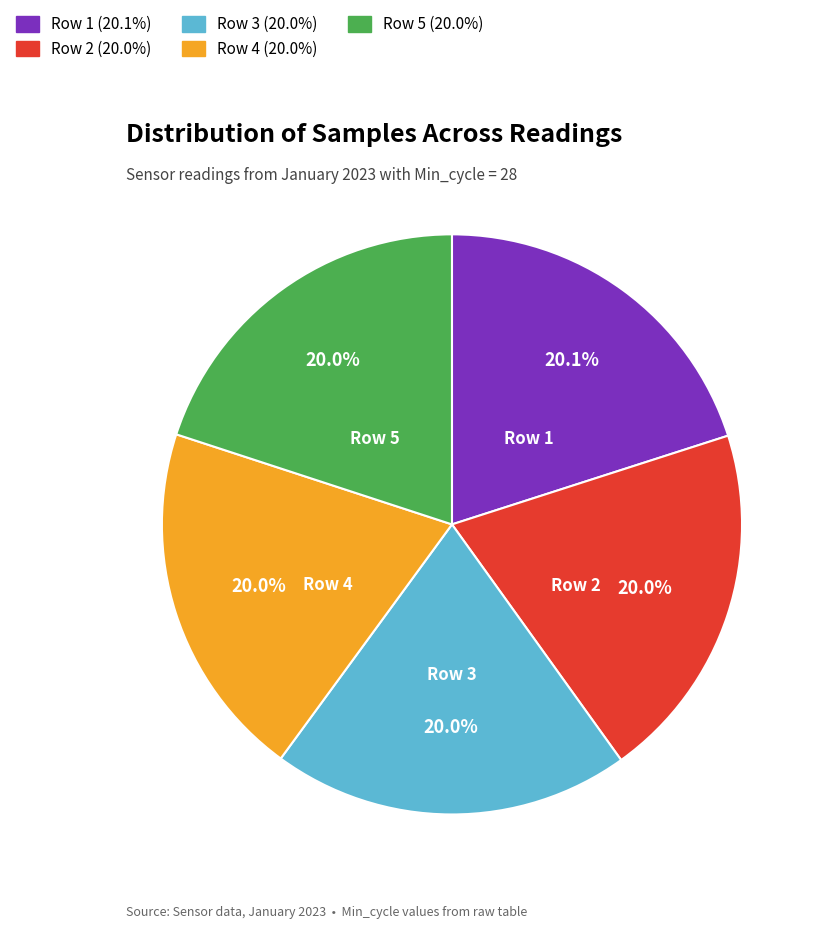

Approximately how many times larger is the value at Row 2 (20.0%) compared to Row 5 (20.0%)?

1.0